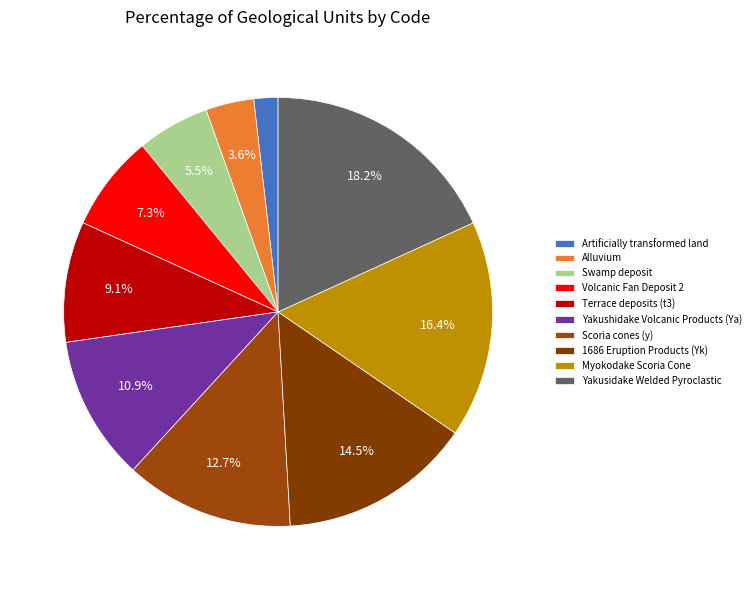

How many segments does this pie chart have?

10